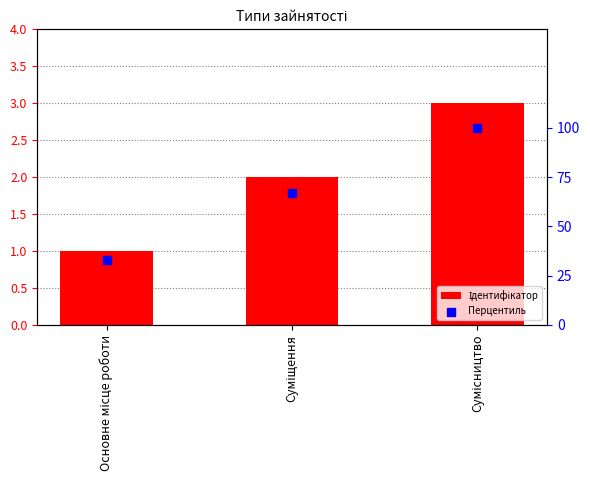

Which series has the largest total across all categories?

Перцентиль